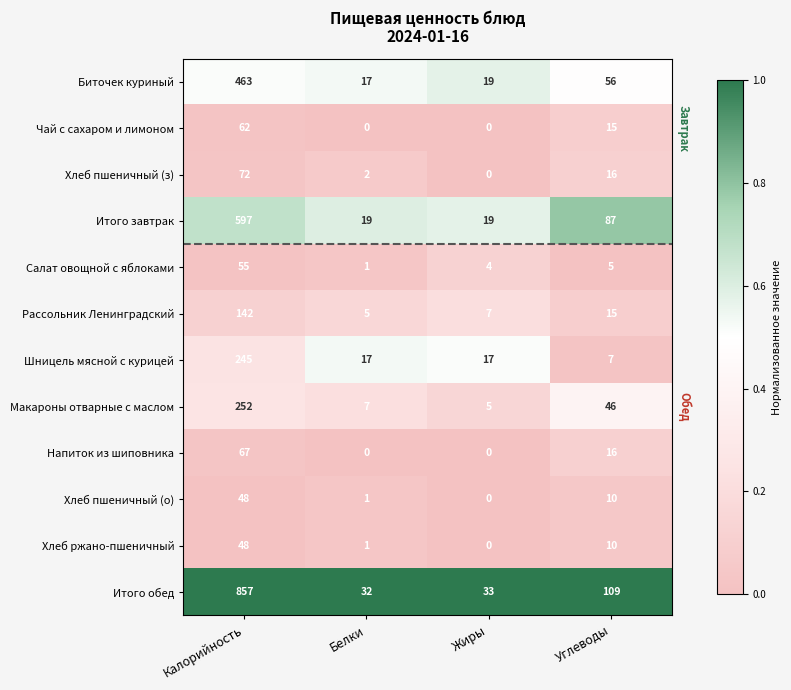

Which category has the highest value in the Макароны отварные с маслом series?

Калорийность